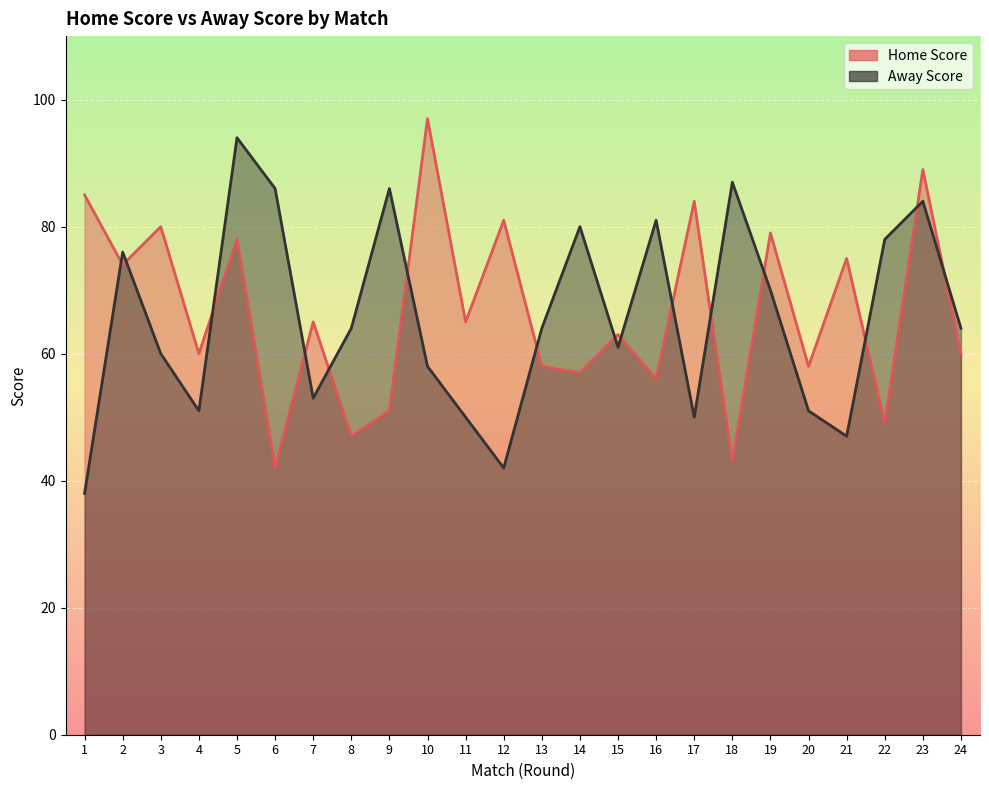

Reading right to left, list all the values displayed in this chart.

Home Score: 60	89	49	75	58	79	43	84	56	63	57	58	81	65	97	51	47	65	42	78	60	80	74	85
Away Score: 64	84	78	47	51	70	87	50	81	61	80	64	42	50	58	86	64	53	86	94	51	60	76	38